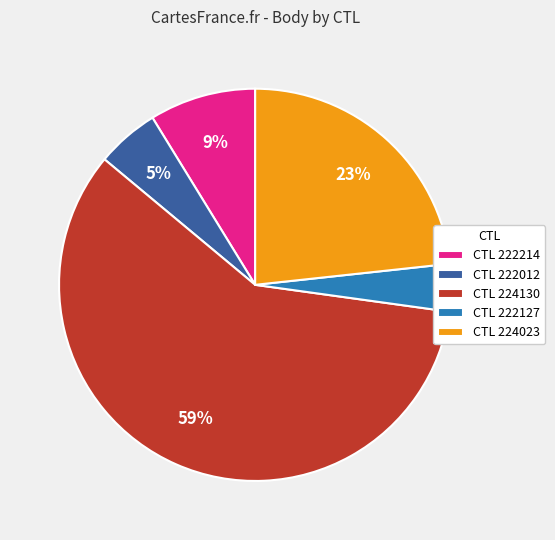

To the nearest percent, what is the difference between the largest and smallest slice percentages?

55%